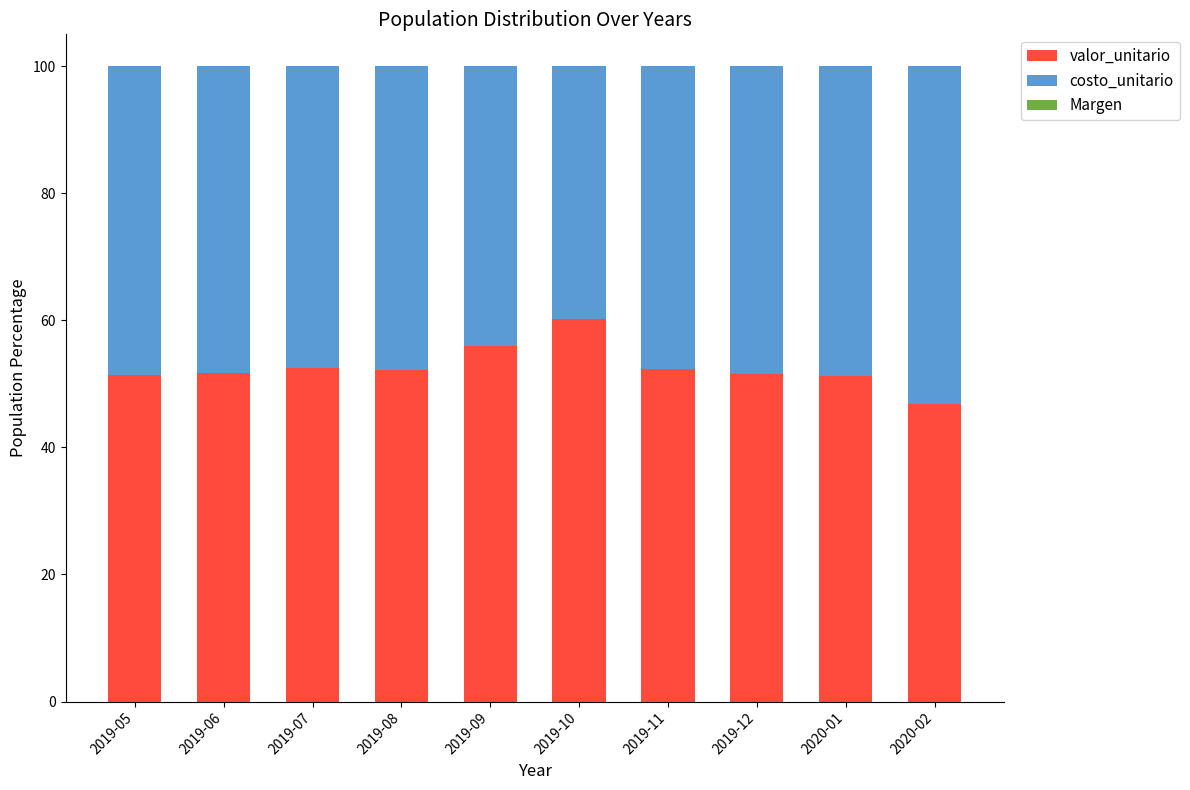

The value of valor_unitario at 2019-08 is 36.5. True or false?

False